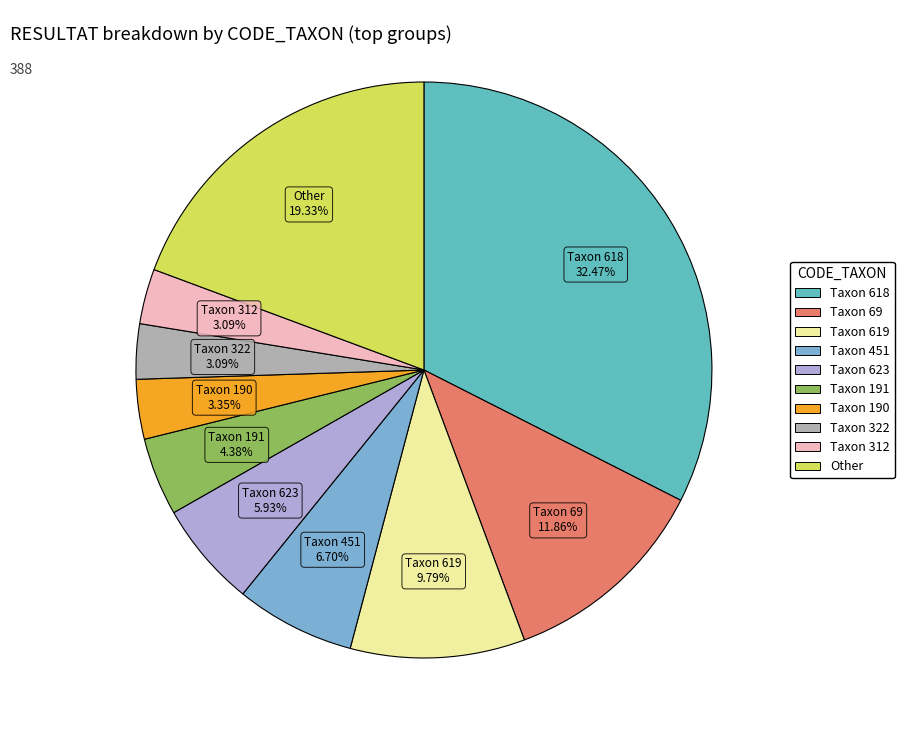

How many segments does this pie chart have?

10